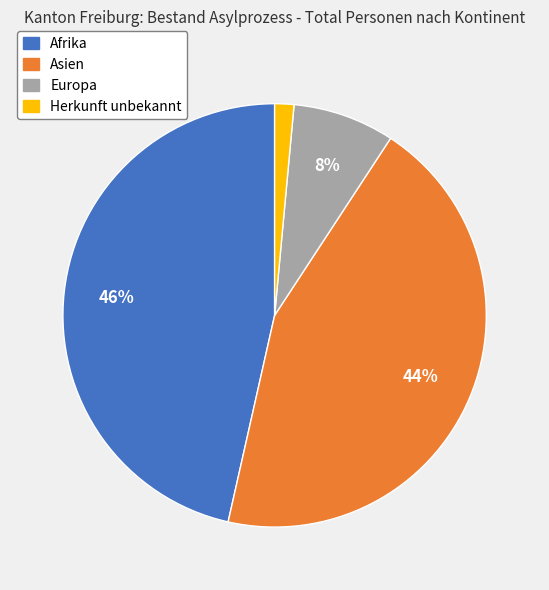

To the nearest percent, what percentage of the pie is Afrika?

46%